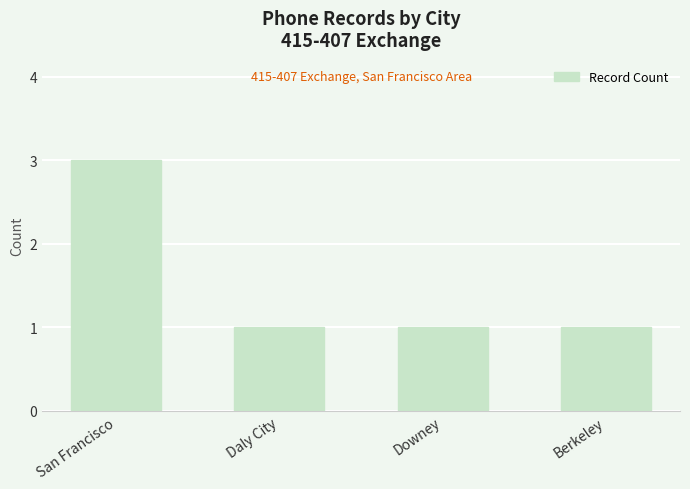

Which label corresponds to the largest value in the chart?

San Francisco